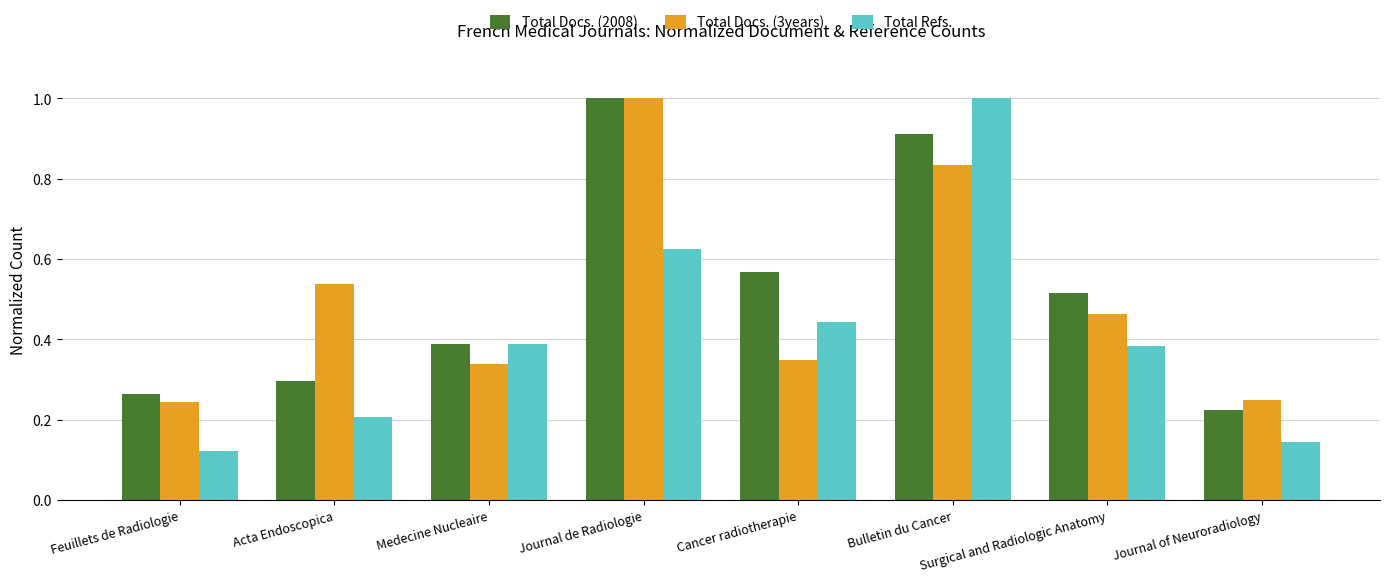

Rank the series at Bulletin du Cancer from highest to lowest value.

Total Refs., Total Docs. (2008), Total Docs. (3years)